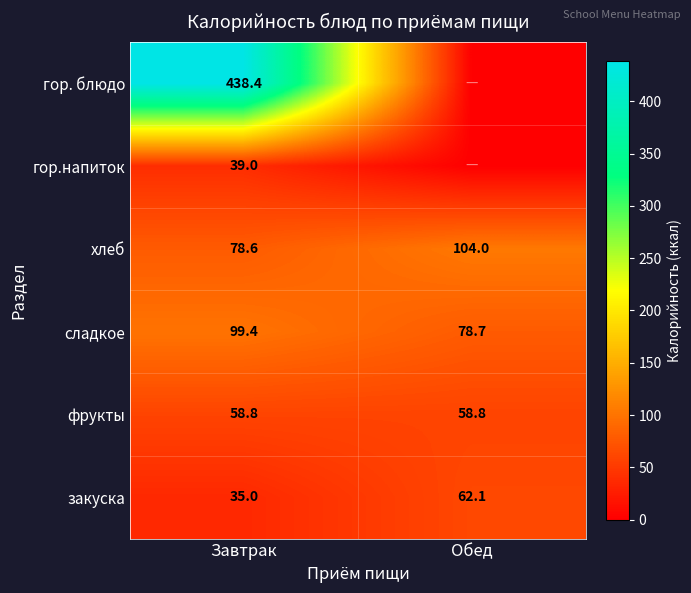

Is the value of закуска at Обед greater than the value of сладкое at Завтрак?

No